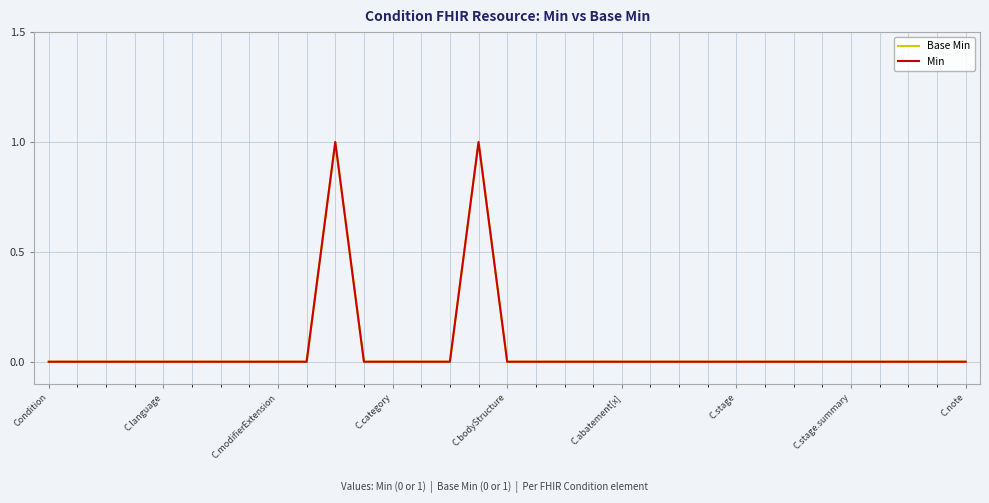

What is the highest value of the Base Min series?

1